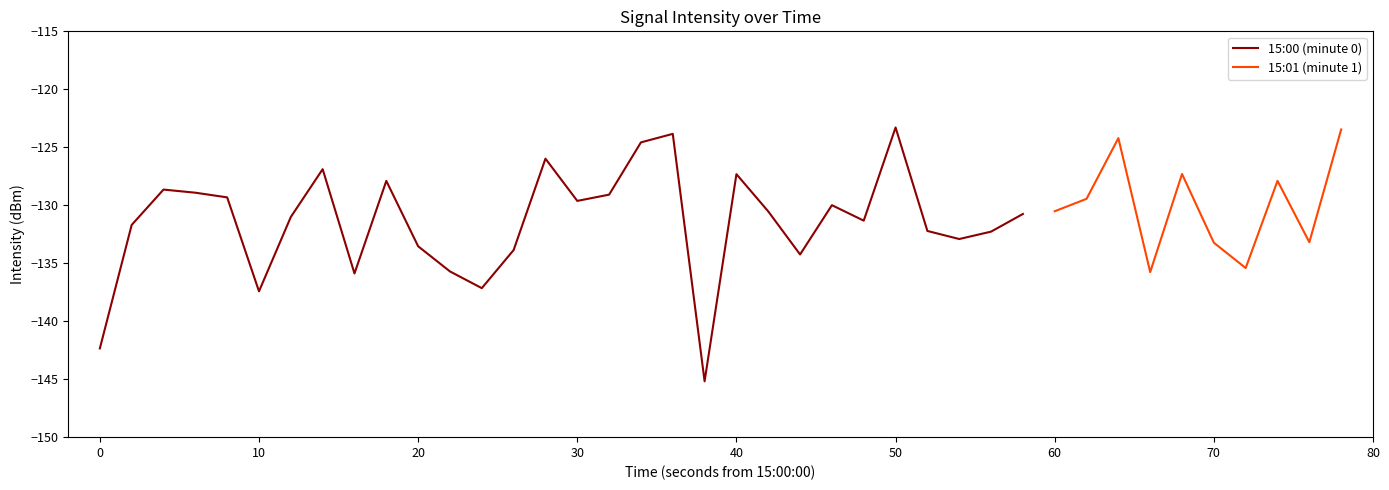

Rank the categories by value from highest to lowest.

25, 39, 18, 32, 17, 14, 7, 34, 20, 37, 9, 2, 3, 16, 4, 31, 15, 23, 30, 21, 29, 6, 24, 1, 26, 28, 27, 38, 35, 10, 13, 22, 36, 11, 33, 8, 12, 5, 0, 19